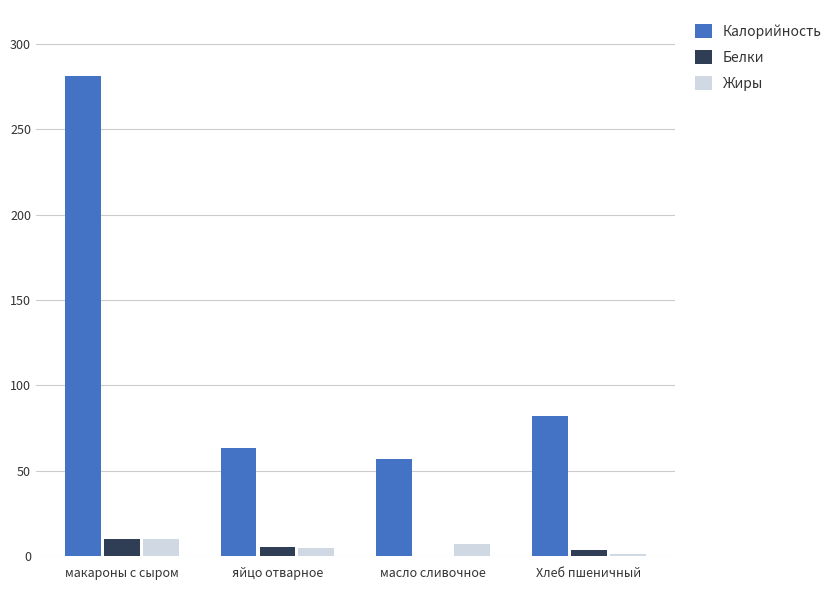

Which series has the largest total across all categories?

Калорийность